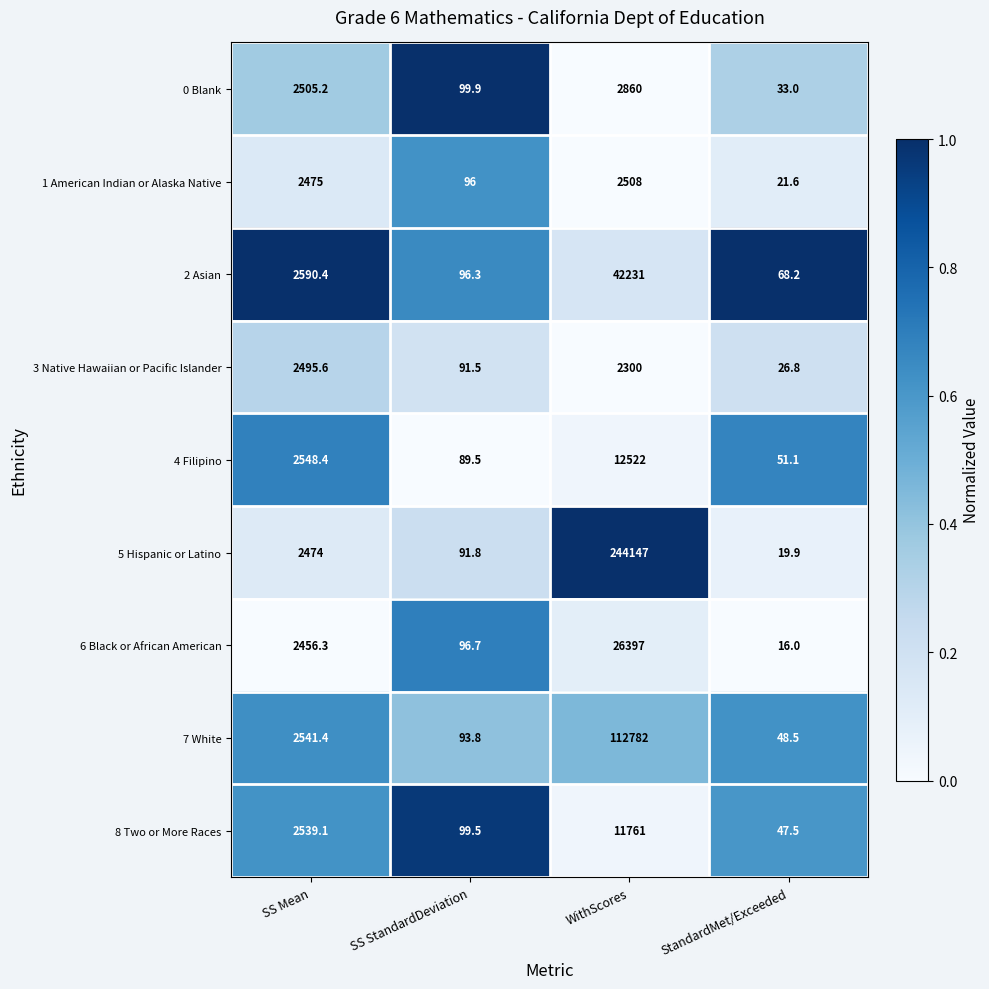

Rank the series by their maximum value, from lowest to highest.

3 Native Hawaiian or Pacific Islander, 1 American Indian or Alaska Native, 0 Blank, 8 Two or More Races, 4 Filipino, 6 Black or African American, 2 Asian, 7 White, 5 Hispanic or Latino